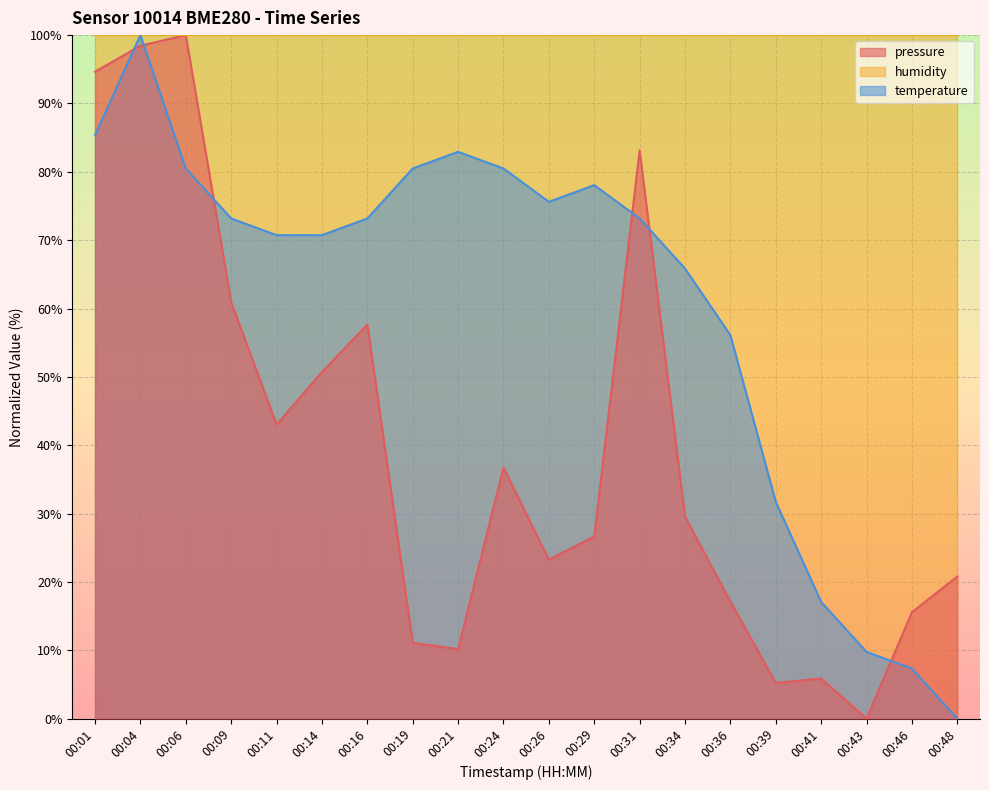

Reading left to right, what are all the values shown in this chart?

pressure: 94.6	98.5	100.0	60.9	43.0	50.7	57.7	11.1	10.2	36.7	23.3	26.7	83.1	29.5	17.1	5.2	5.9	0.0	15.6	20.8
temperature: 85.4	100.0	80.5	73.2	70.7	70.7	73.2	80.5	82.9	80.5	75.6	78.0	73.2	65.9	56.1	31.7	17.1	9.8	7.3	0.0